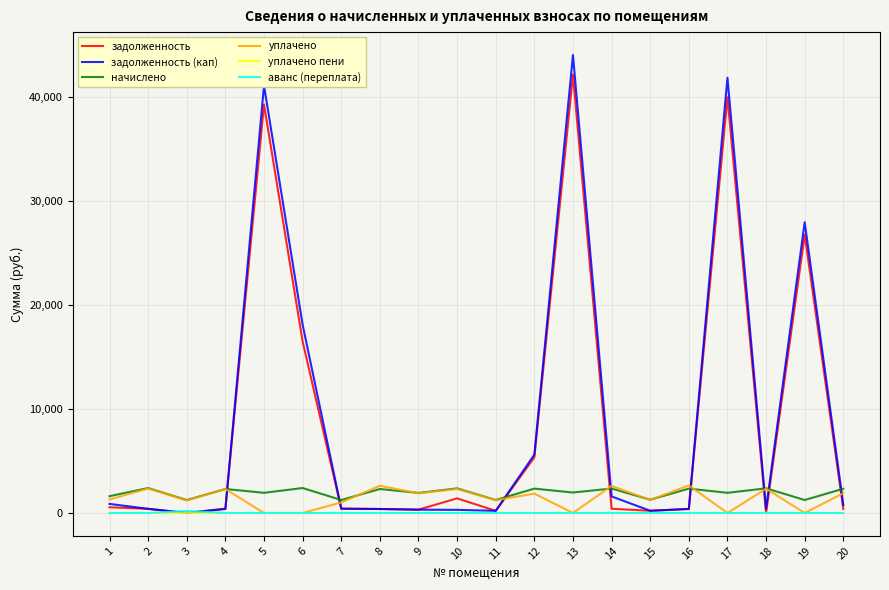

Between 2 and 11, which series saw the biggest shift?

начислено